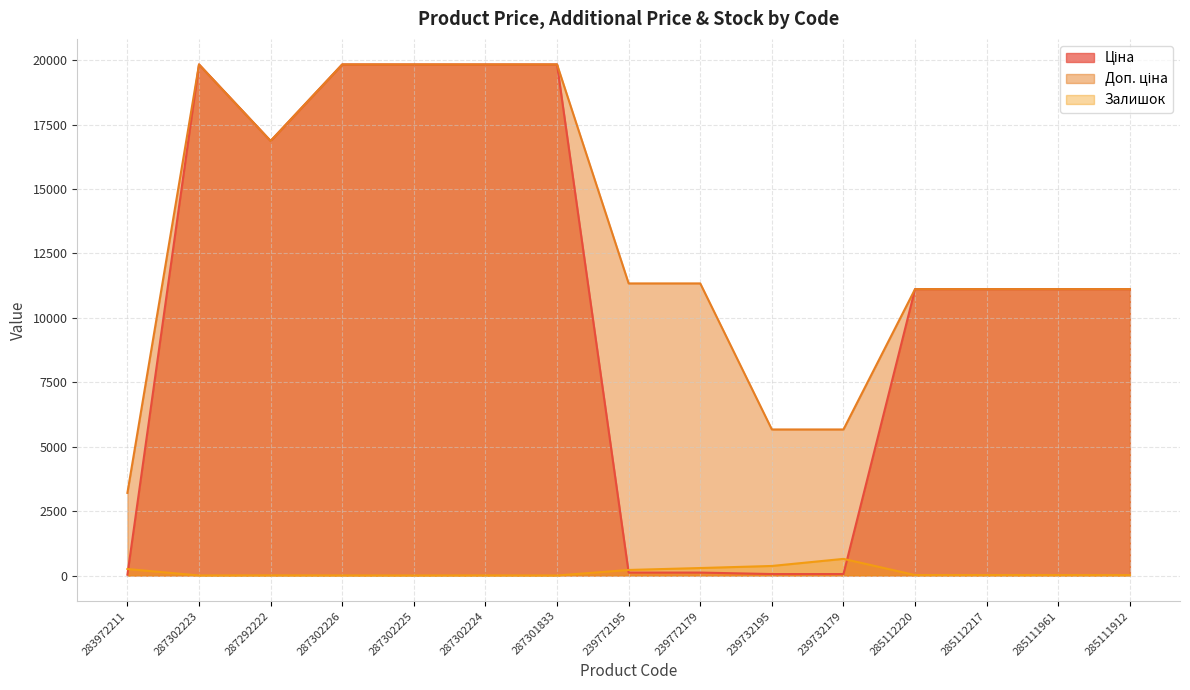

True or false: Доп. ціна and Ціна intersect in this chart.

False